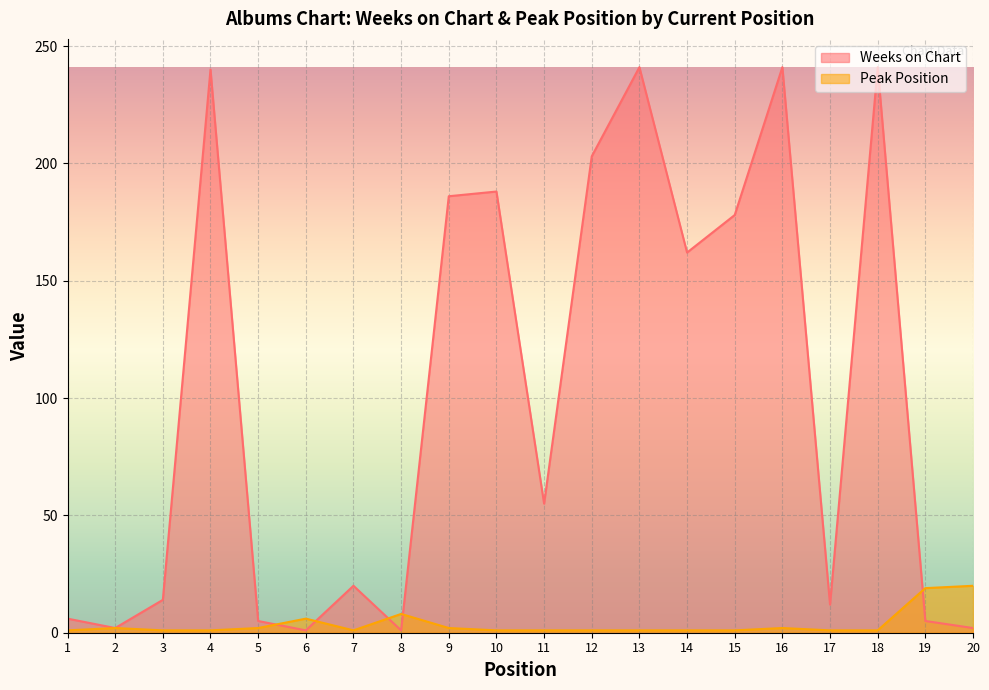

Where is Peak Position nearest to the value 10?

8